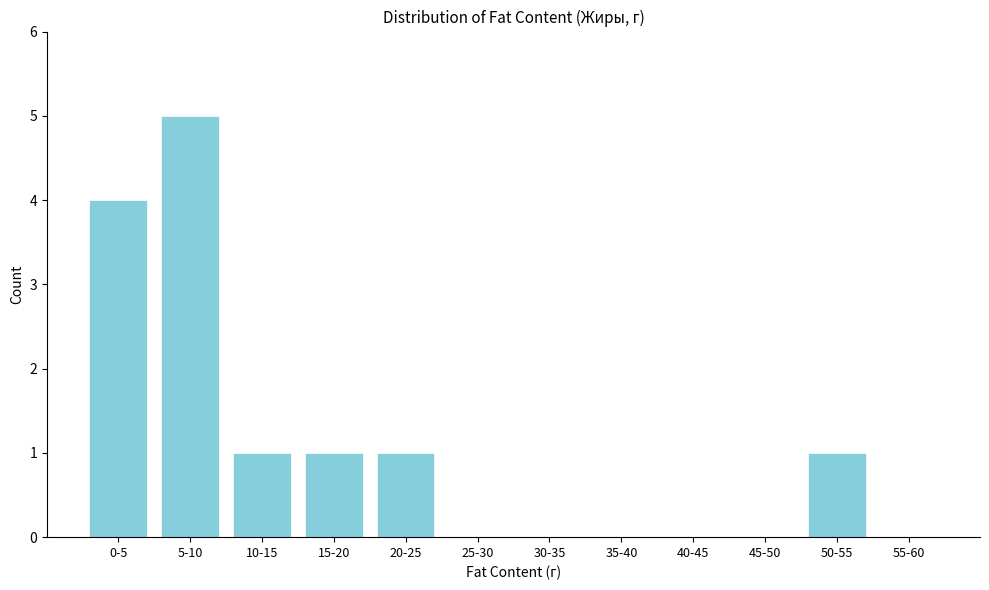

Reading left to right, extract all data points from this chart.

0-5=4	5-10=5	10-15=1	15-20=1	20-25=1	25-30=0	30-35=0	35-40=0	40-45=0	45-50=0	50-55=1	55-60=0